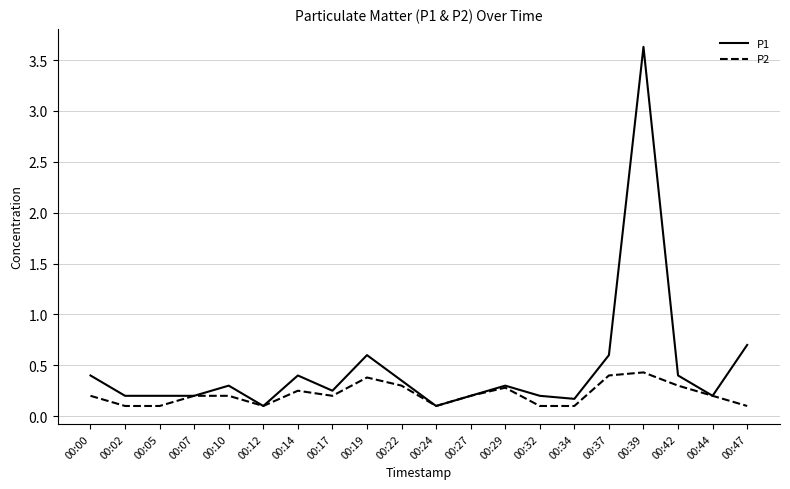

True or false: P1 has a value of 0.9 at 00:37.

False